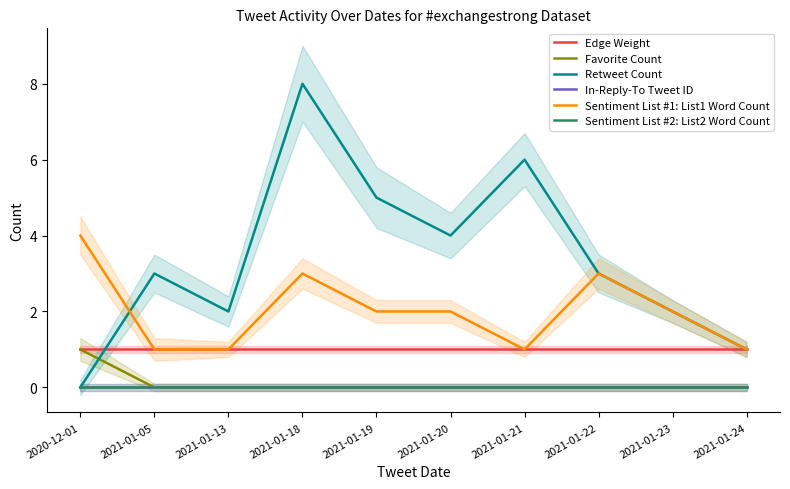

Reading left to right, extract all data points from this chart.

Edge Weight: 1	1	1	1	1	1	1	1	1	1
Favorite Count: 1	0	0	0	0	0	0	0	0	0
Retweet Count: 0	3	2	8	5	4	6	3	2	1
In-Reply-To Tweet ID: 0	0	0	0	0	0	0	0	0	0
Sentiment List #1: List1 Word Count: 4	1	1	3	2	2	1	3	2	1
Sentiment List #2: List2 Word Count: 0	0	0	0	0	0	0	0	0	0